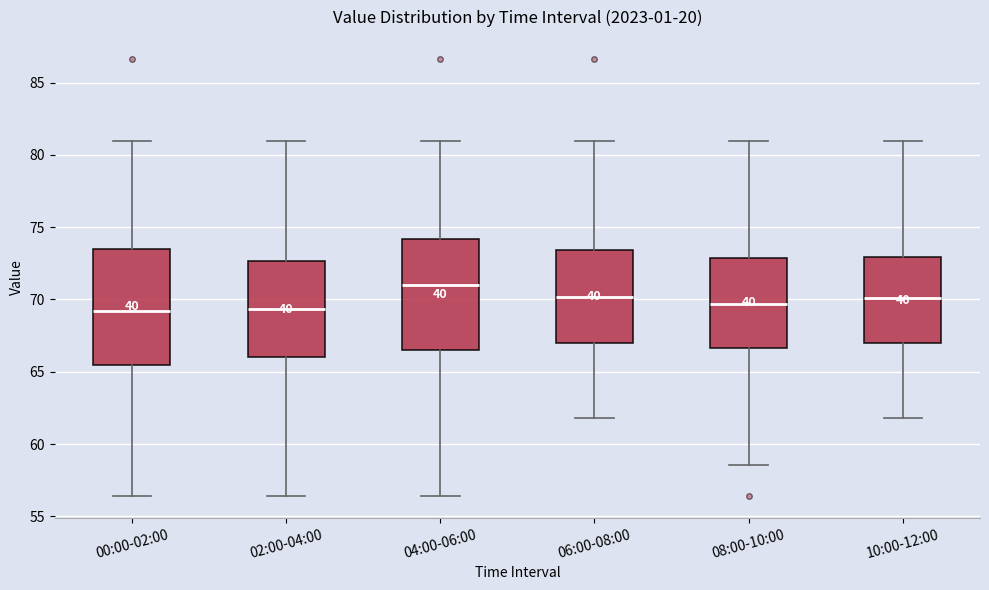

Reading left to right, transcribe this box plot: for each box, give where its median line is, the range the box spans, and where its two whiskers end, as read against the y-axis. The values are not printed on the chart, so give them approximately, as read against the axis.

00:00-02:00: median 69.0, box 65.5 to 73.5, whiskers 56.5 to 81.0
02:00-04:00: median 69.5, box 66.0 to 72.5, whiskers 56.5 to 81.0
04:00-06:00: median 71.0, box 66.5 to 74.0, whiskers 56.5 to 81.0
06:00-08:00: median 70.0, box 67.0 to 73.5, whiskers 62.0 to 81.0
08:00-10:00: median 69.5, box 66.5 to 73.0, whiskers 58.5 to 81.0
10:00-12:00: median 70.0, box 67.0 to 73.0, whiskers 62.0 to 81.0